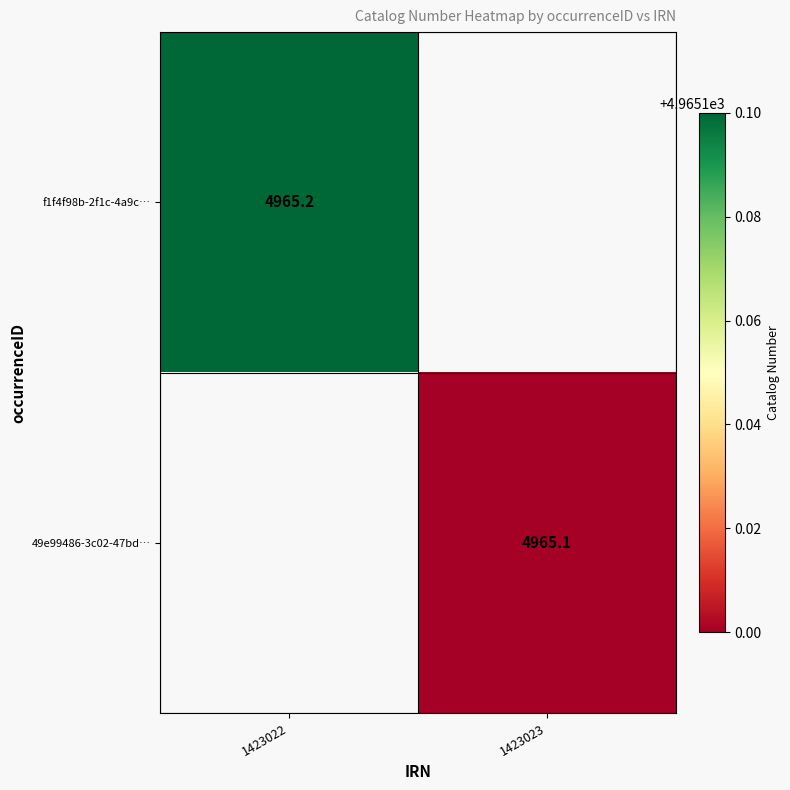

The f1f4f98b-2f1c-4a9c… series shows 4965.2 at 1423022. True or false?

True